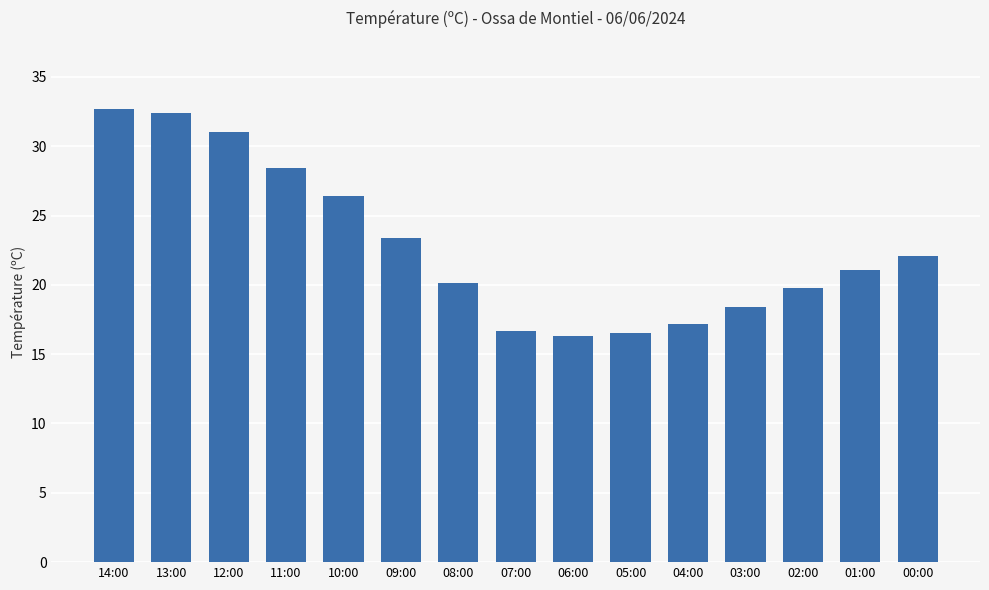

What is the approximate value at 05:00?

16.5